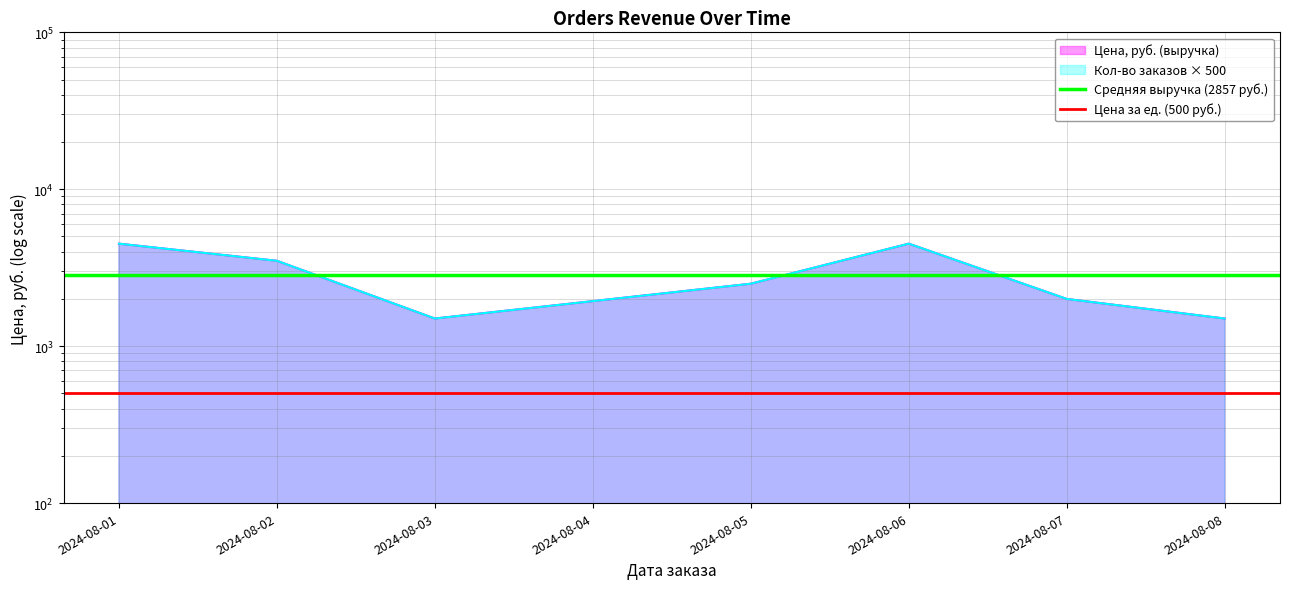

The value of Средняя выручка (2857 руб.) at 2024-08-02 is 2857.1. True or false?

True